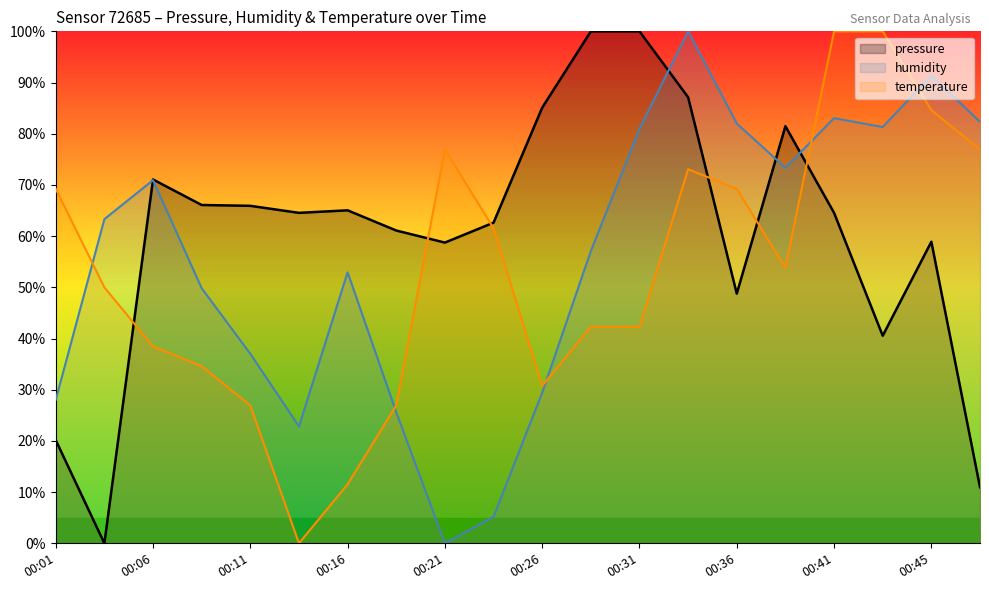

Which series has the largest range (max minus min)?

pressure